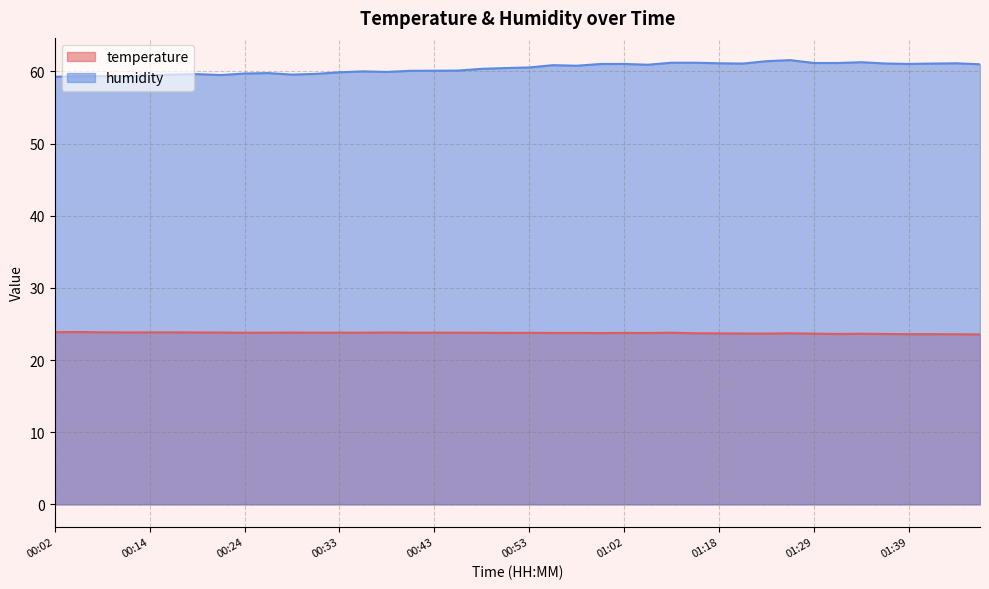

What is the label of the 40th point from the right?

00:02